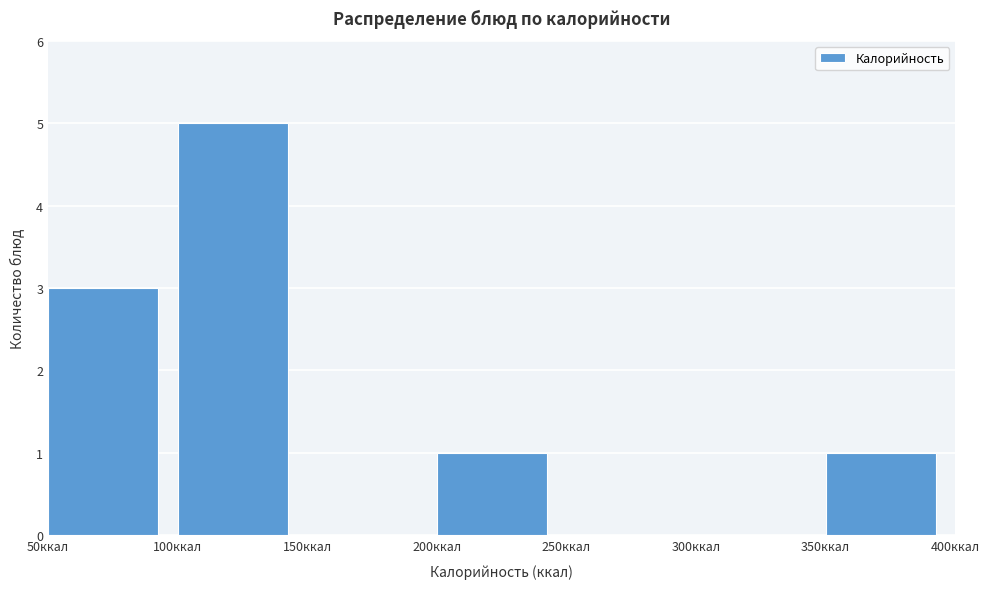

Reading left to right, transcribe this chart: for each bar, give the range it covers on the x-axis and its height. The values are not printed on the chart, so give them approximately, as read against the axis.

50 to 100: 3
100 to 150: 5
150 to 200: 0
200 to 250: 1
250 to 300: 0
300 to 350: 0
350 to 400: 1